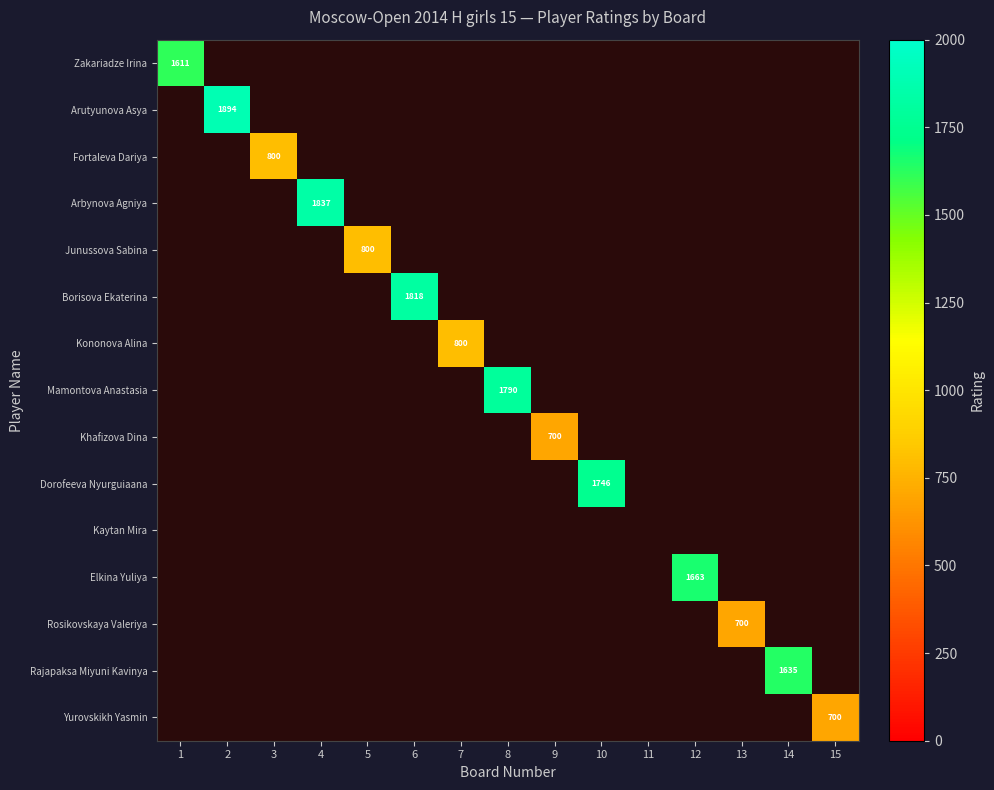

What is the maximum value shown in the chart?

1894.0